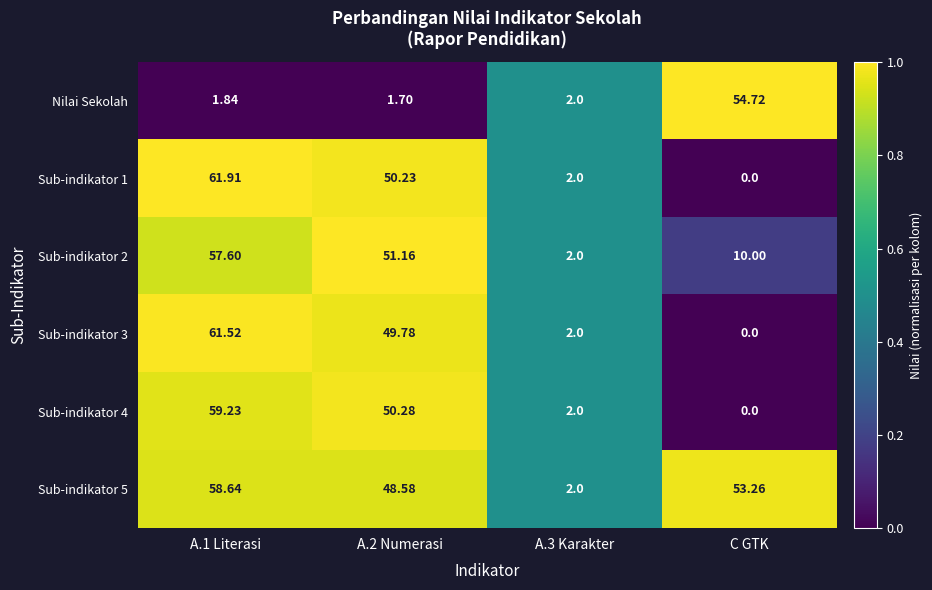

Which series has the widest spread of values?

Sub-indikator 1